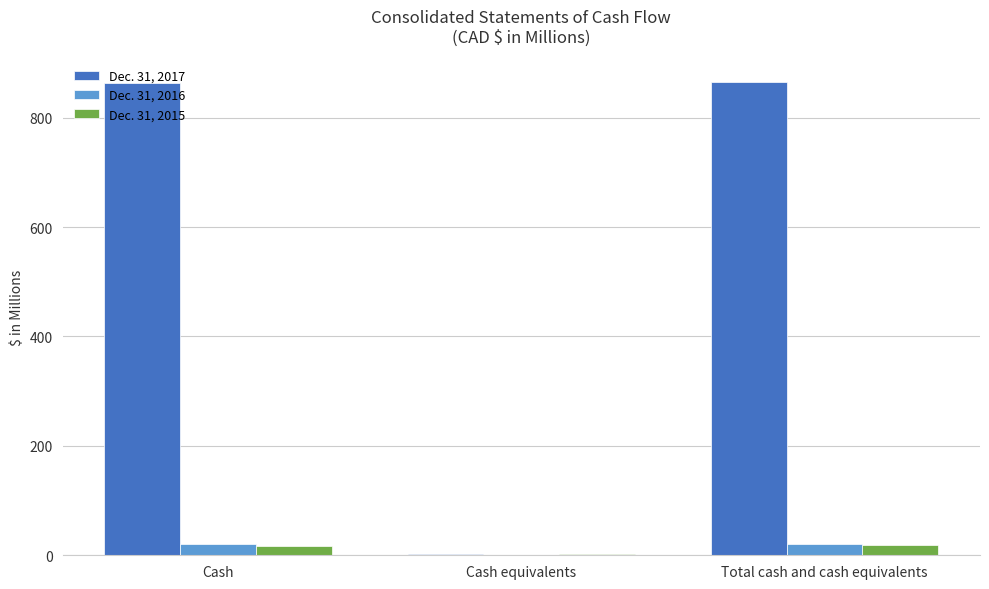

What is the maximum value for Dec. 31, 2016?

20.7